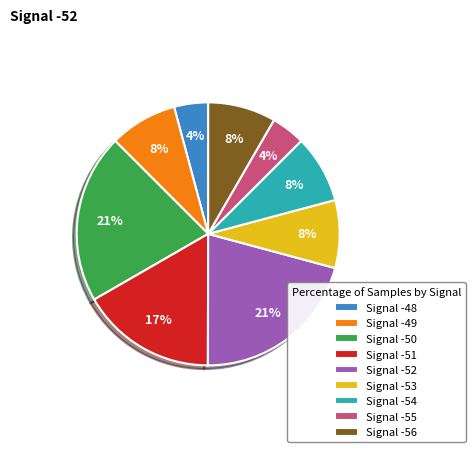

Is there a majority slice in this chart?

No